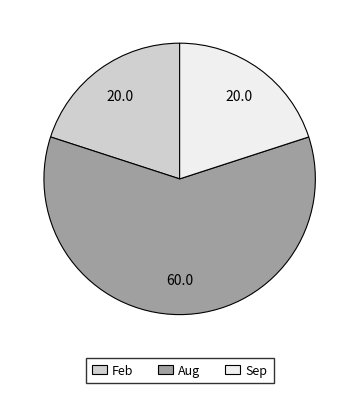

How many segments does this pie chart have?

3